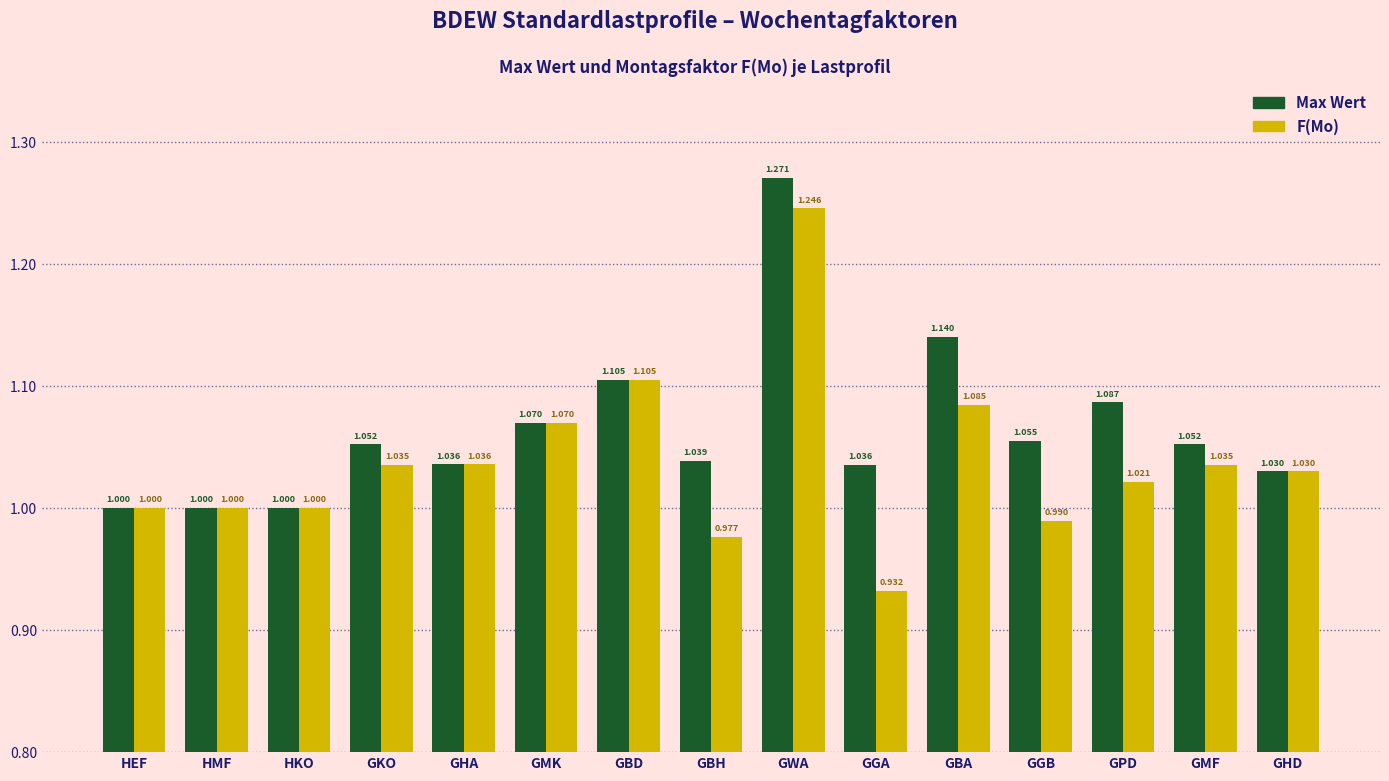

What is the sum of all Max Wert values?

16.0